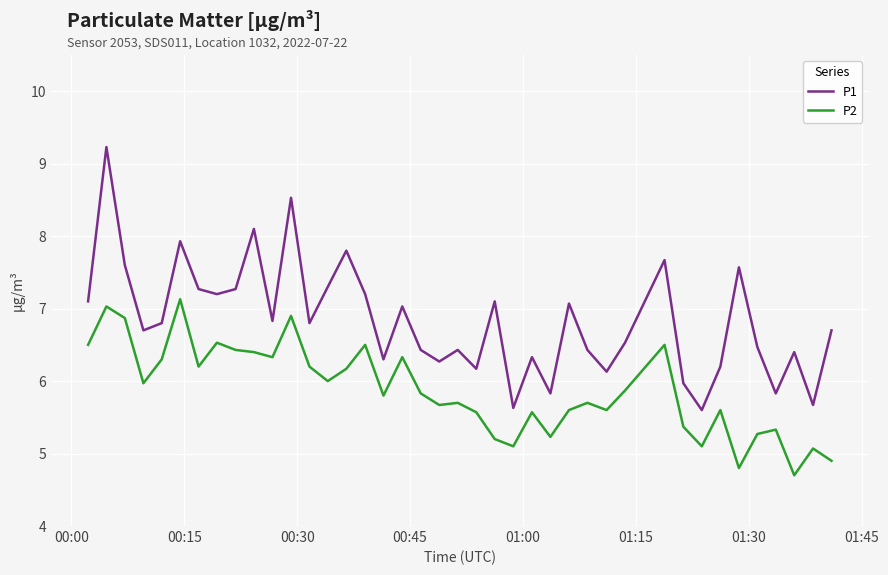

Rank the series by their average value, from lowest to highest.

P2, P1